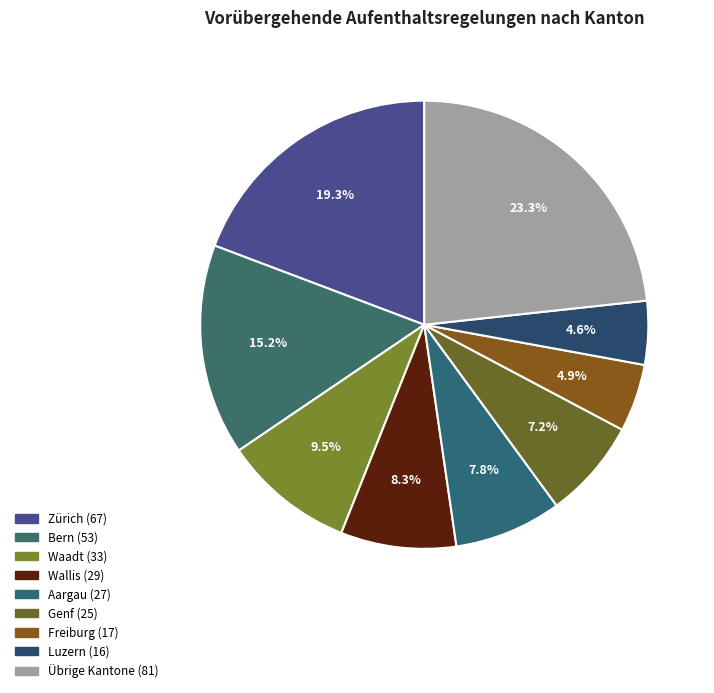

How many slices are in this pie chart?

9